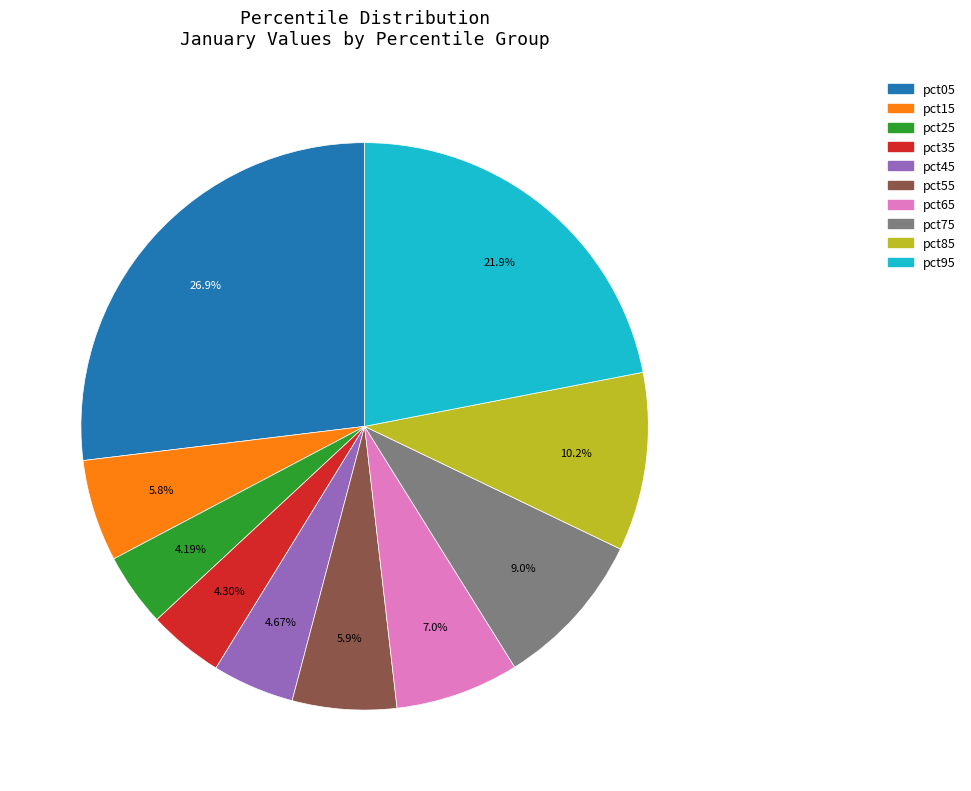

What percentage is NOT represented by pct95?

78.1%